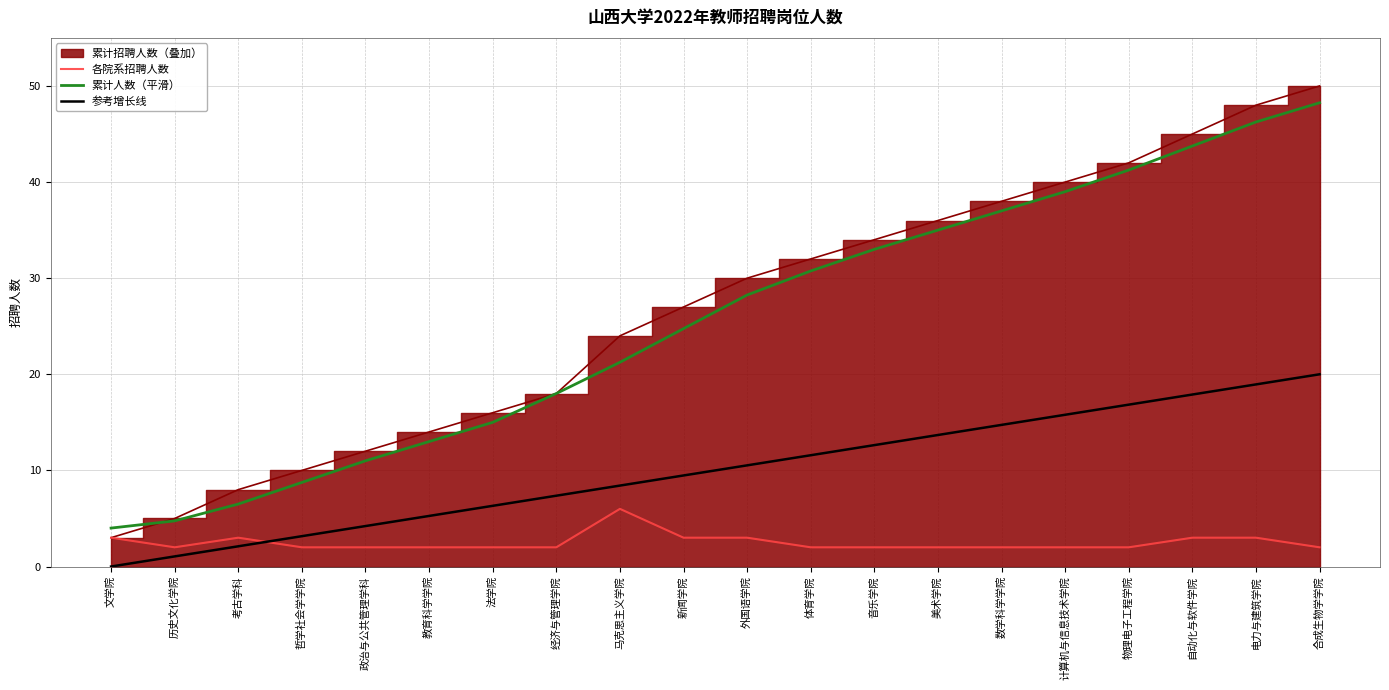

What position from the right is 合成生物学学院?

1